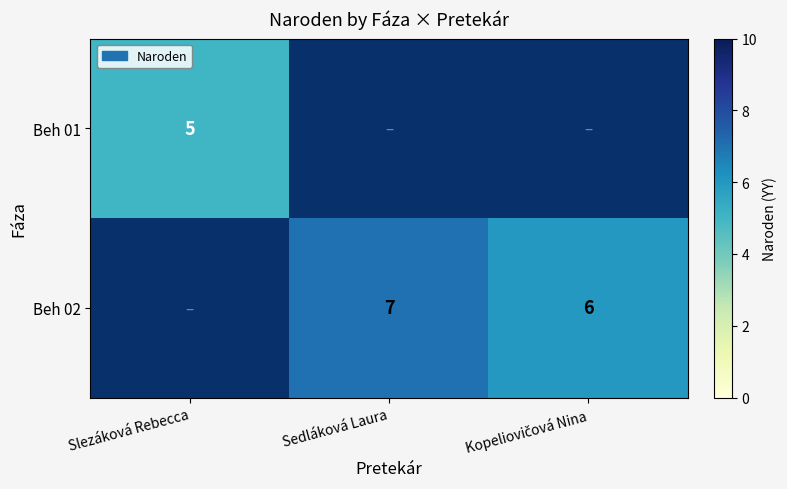

At how many categories does at least one series exceed 5?

2